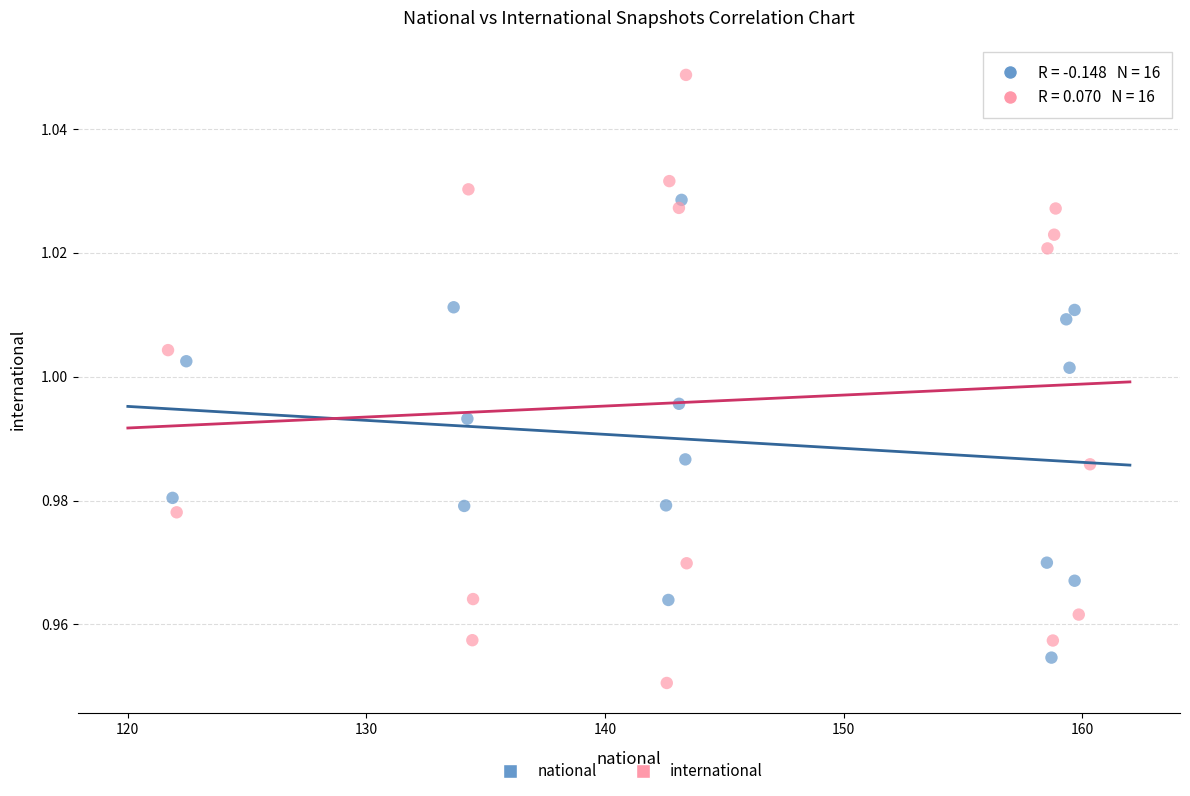

Which series contains the highest Y value?

international